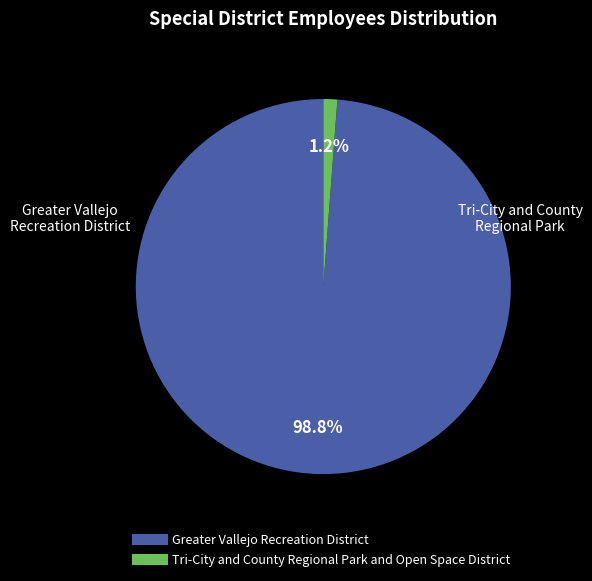

What percentage is the Greater Vallejo Recreation District slice, to the nearest percent?

99%